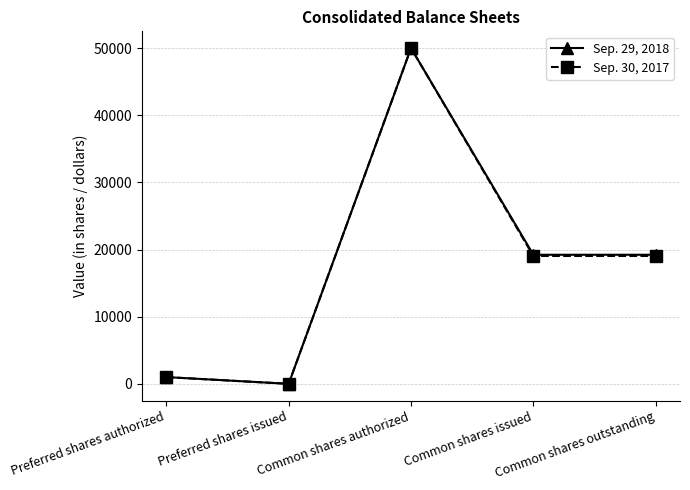

What is the greatest value displayed?

50000